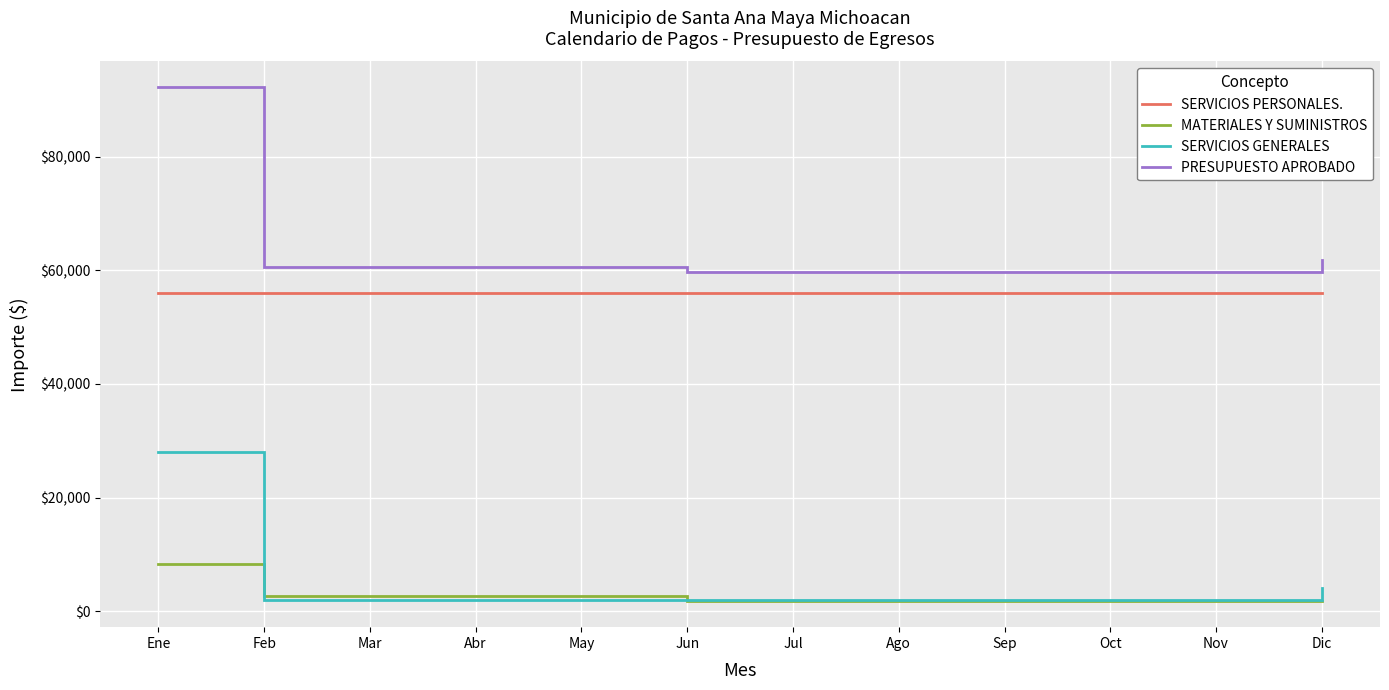

At which label is SERVICIOS GENERALES closest to 14956?

Dic